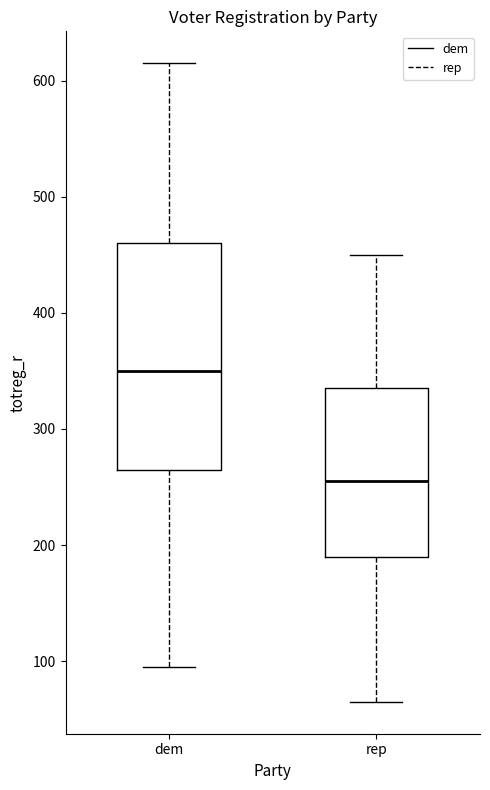

Which box is the tallest, from its lower edge to its upper edge?

dem